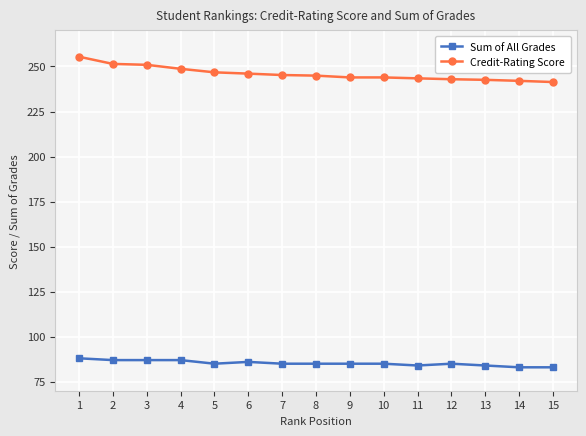

What is the average value of the Credit-Rating Score series?

246.0